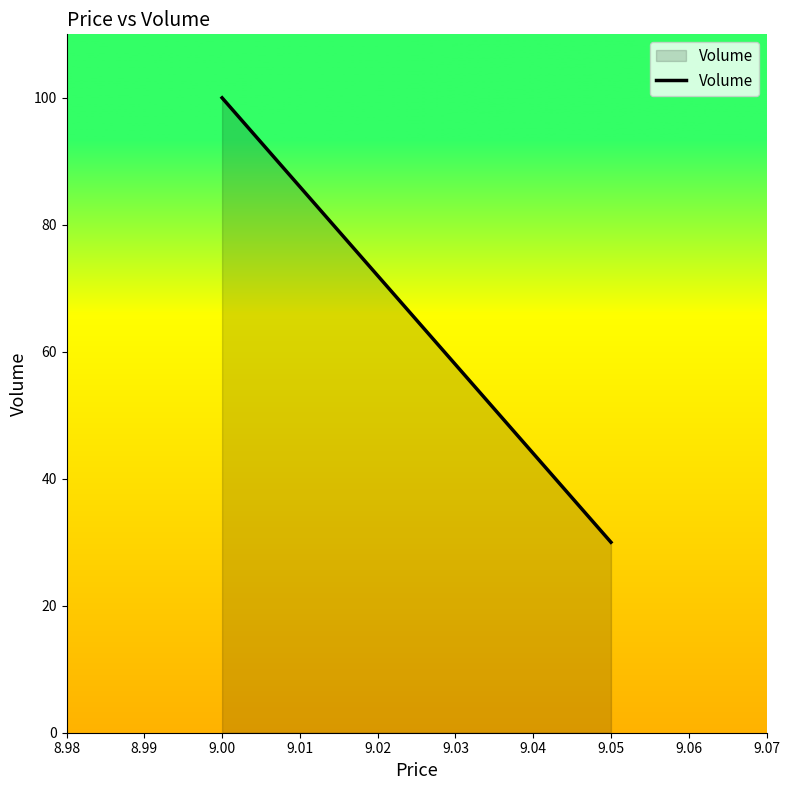

The value at 9.00 is 43. True or false?

False